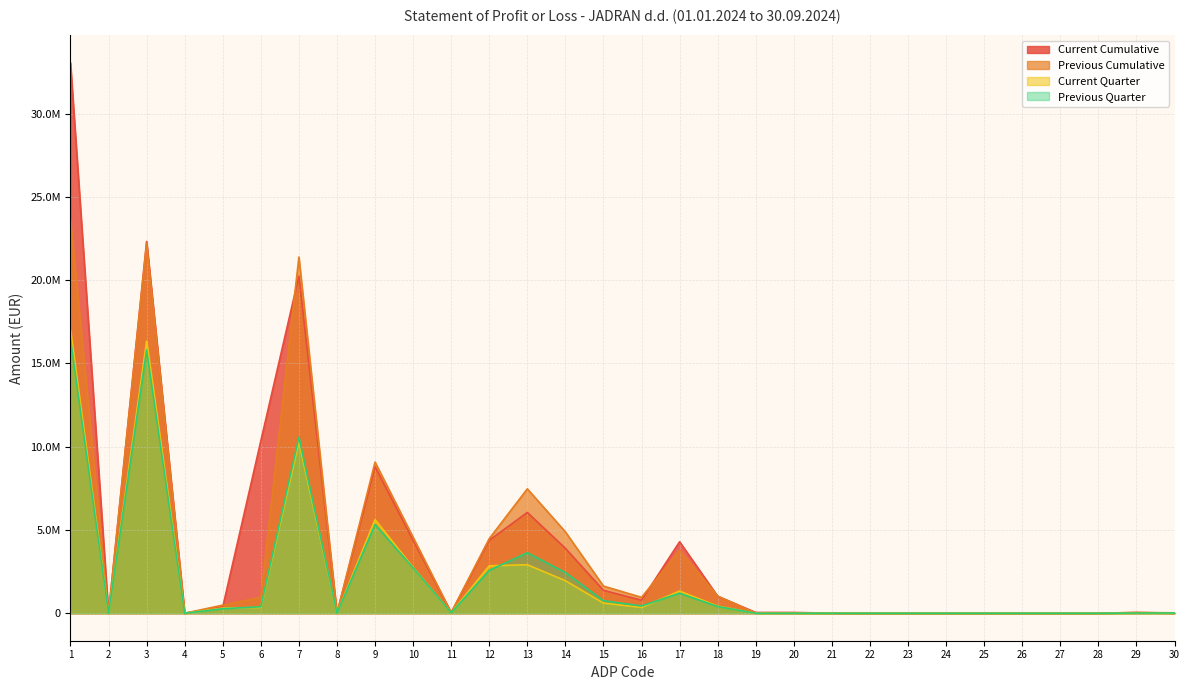

In Current Quarter, how many points are higher than both neighbors (excluding endpoints)?

5